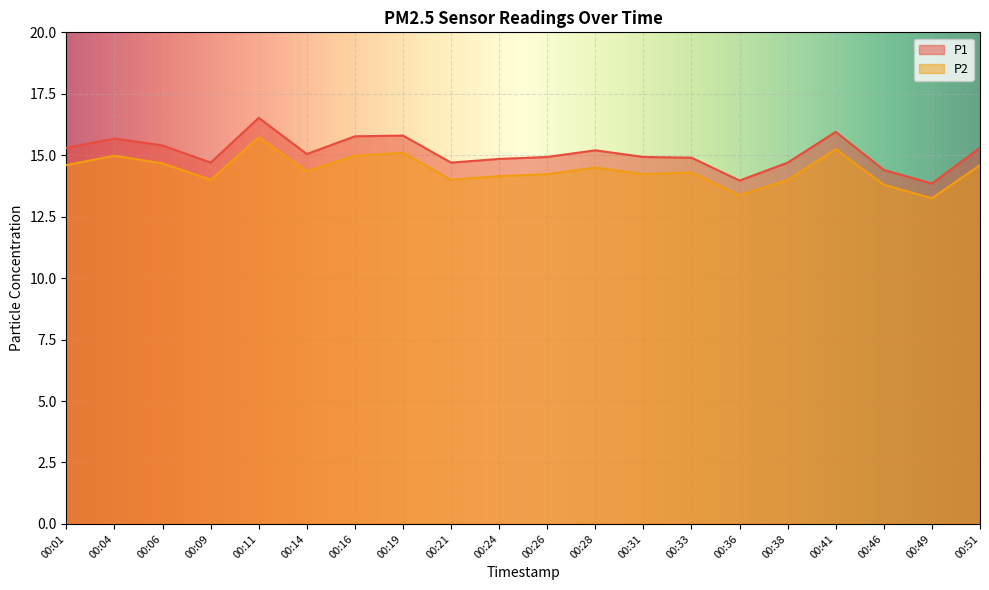

What is the difference between the second highest and second lowest values in the P1 series?

2.0